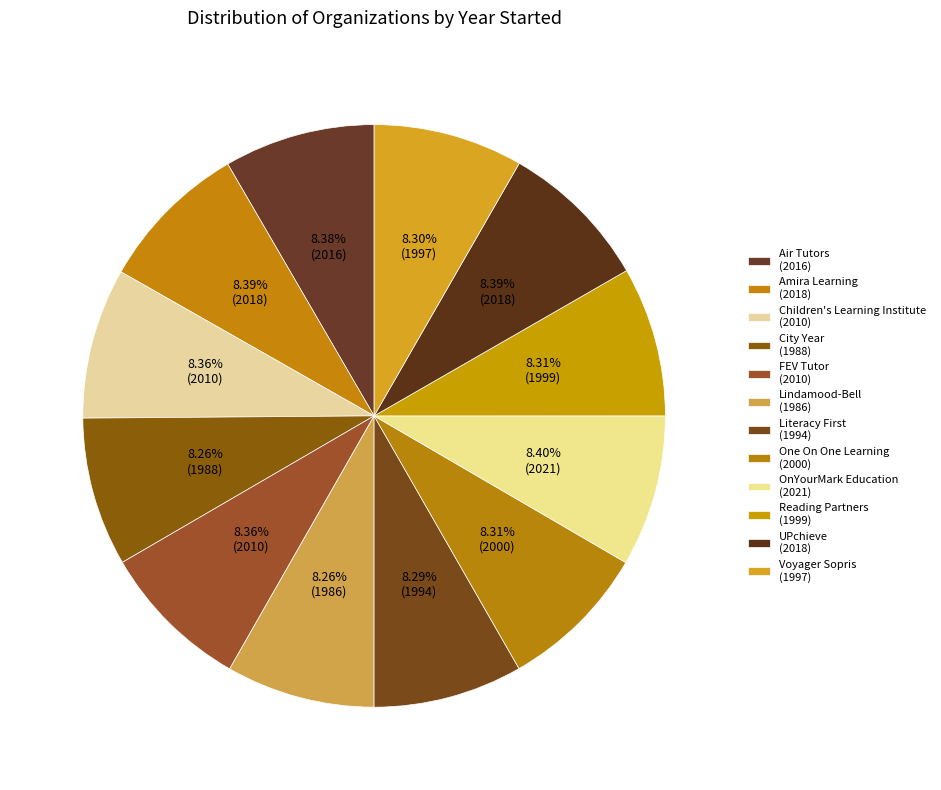

Is it true that Children's Learning Institute is 1% of the pie?

False